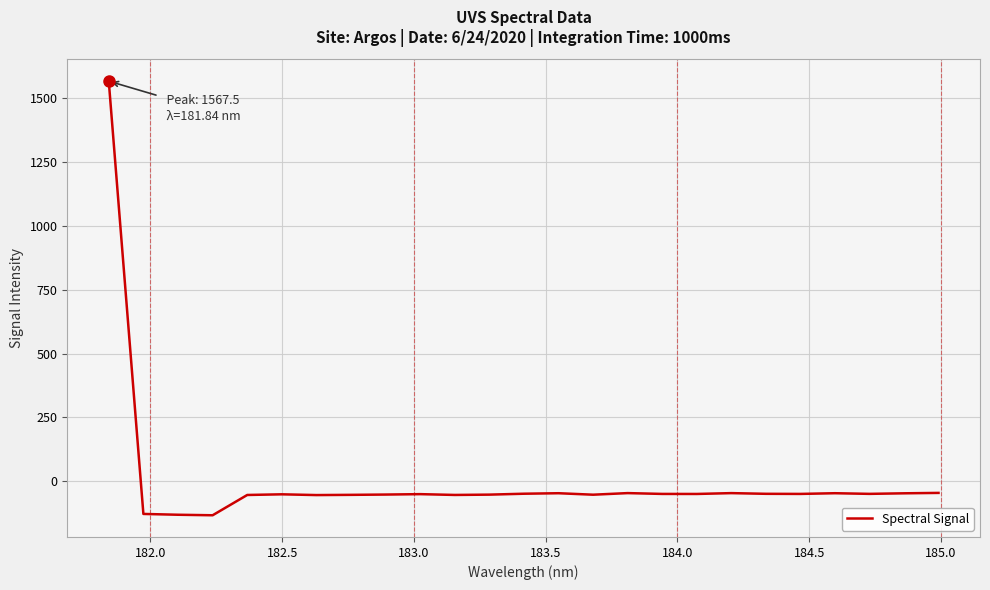

What is the maximum value shown in the chart?

1567.5